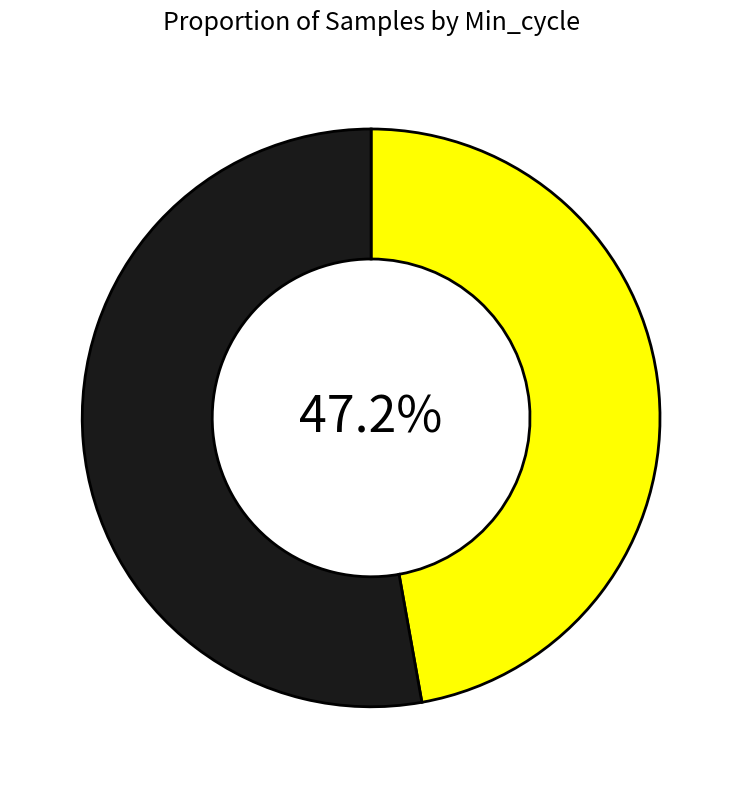

Which slice is the smallest?

Min_cycle_27